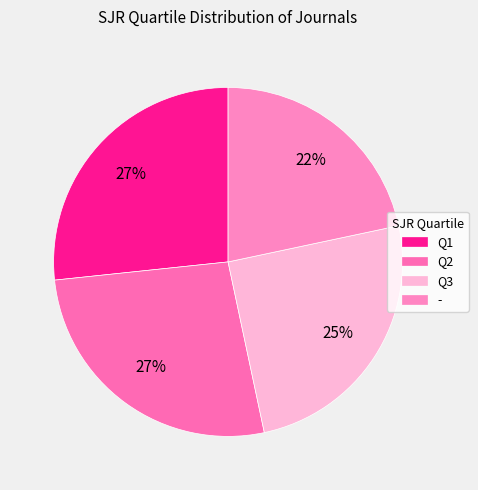

What is the ratio of the value at Q1 to the value at Q2?

1.0